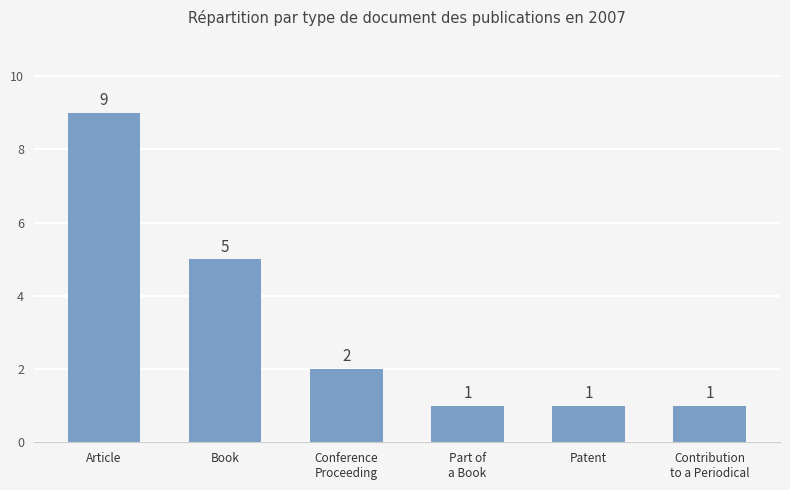

The value at Book is 5. True or false?

True